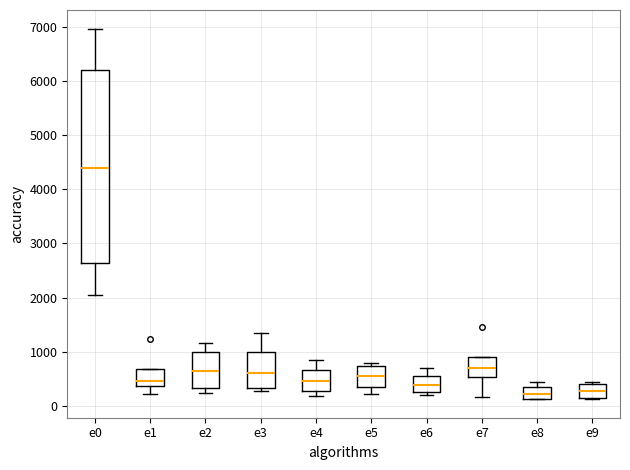

Which box is the tallest, from its lower edge to its upper edge?

e0